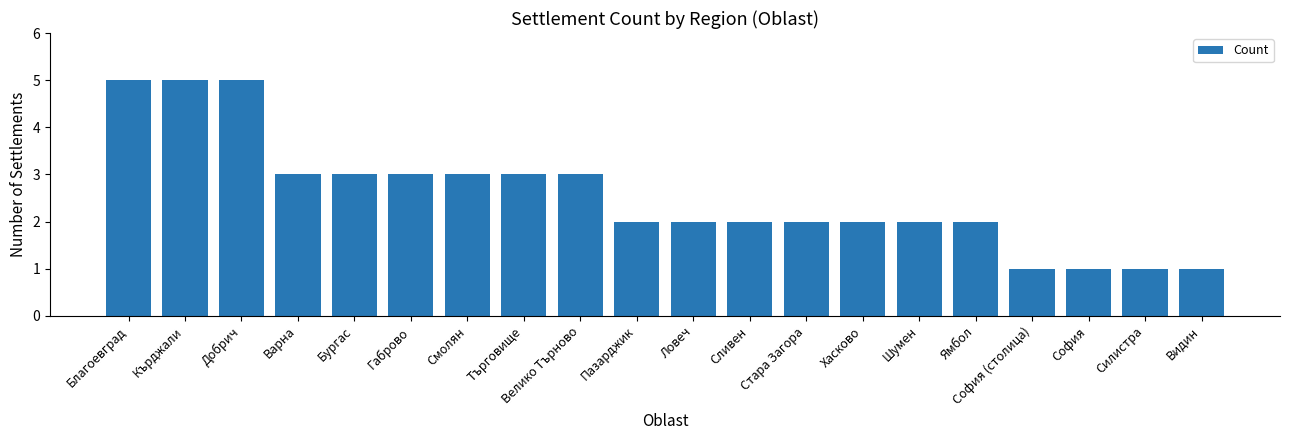

What is the difference between the maximum and second lowest values?

4